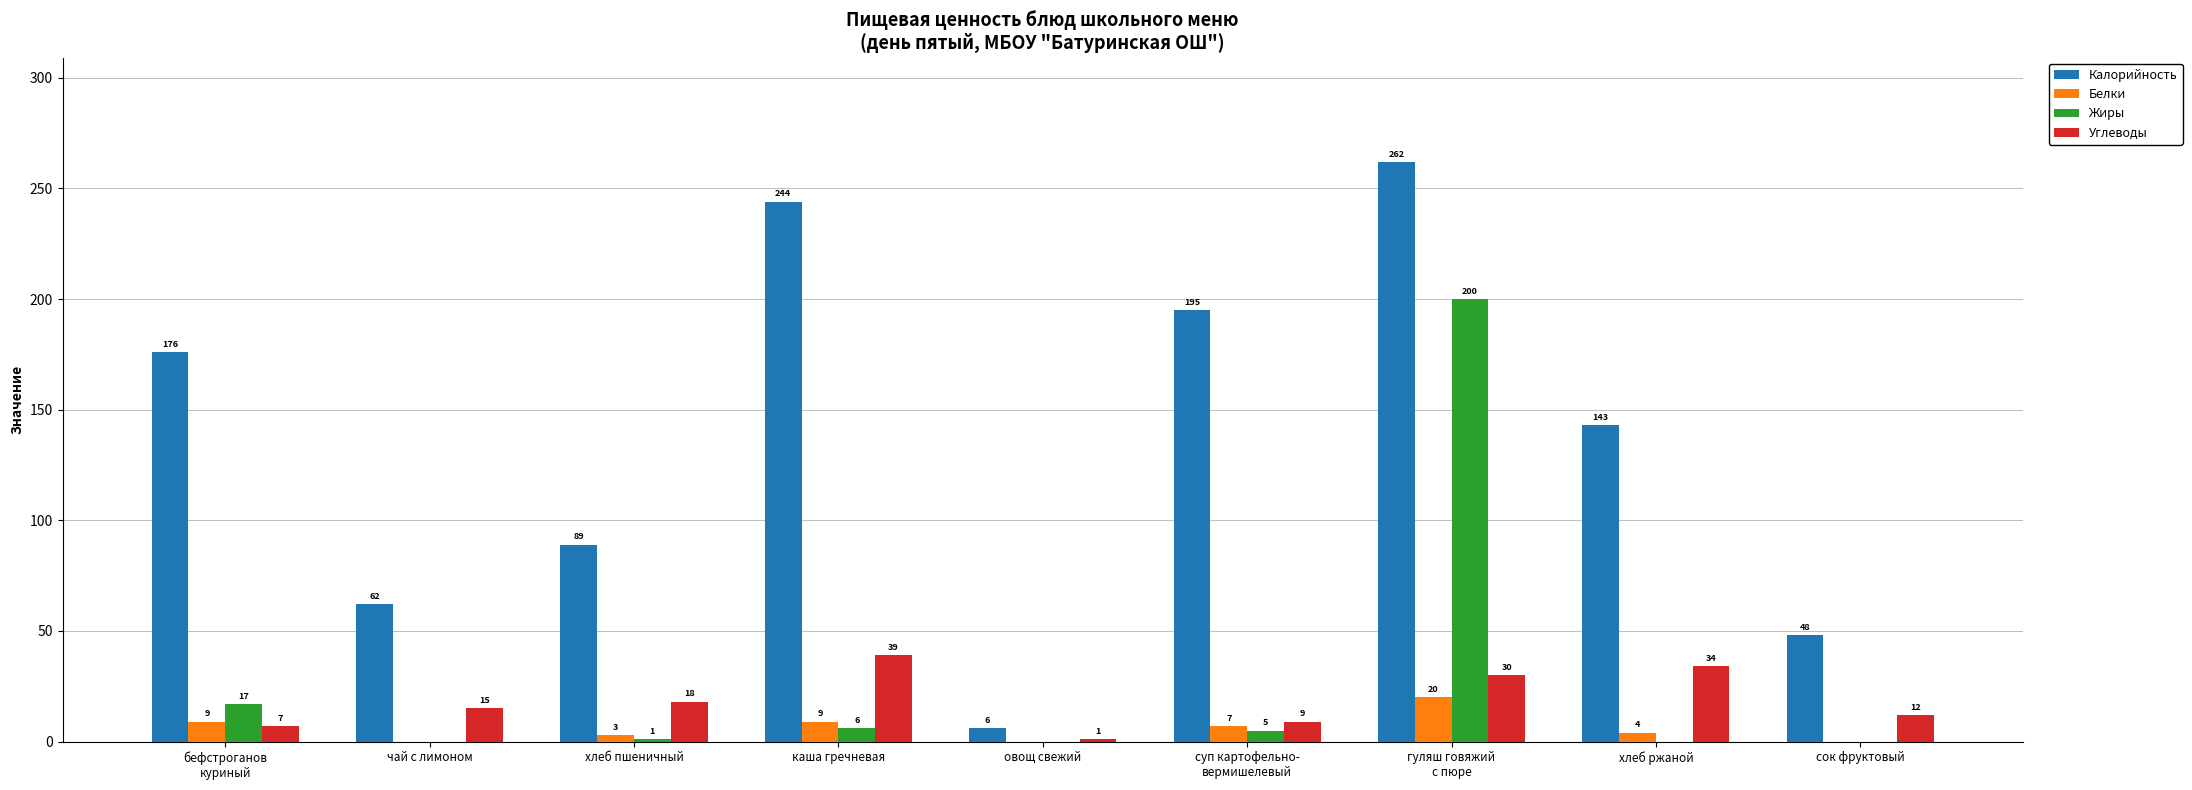

Read the Углеводы value at чай с лимоном, to the nearest 10.

20